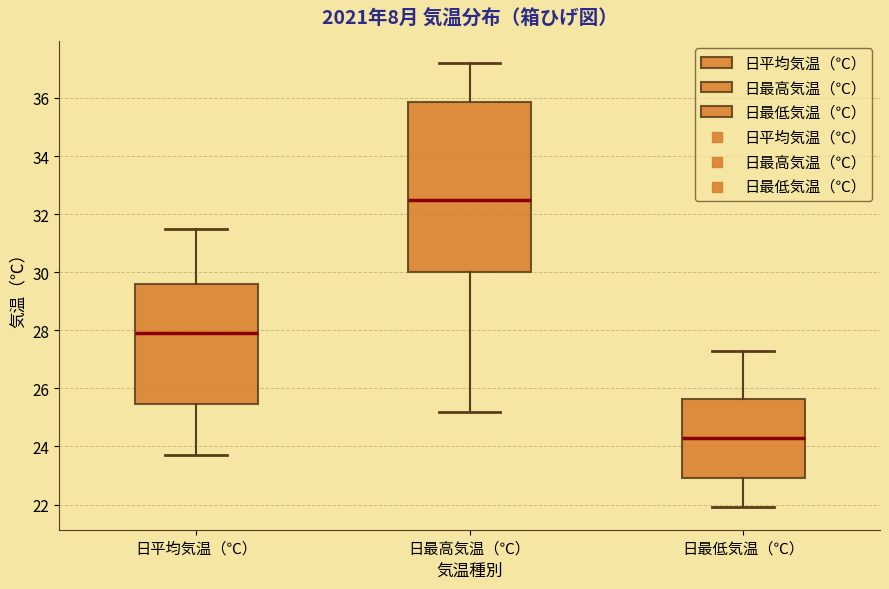

Reading left to right, transcribe this box plot: for each box, give where its median line is, the range the box spans, and where its two whiskers end, as read against the y-axis. The values are not printed on the chart, so give them approximately, as read against the axis.

日平均気温（℃）: median 28.0, box 25.4 to 29.6, whiskers 23.8 to 31.6
日最高気温（℃）: median 32.6, box 30.0 to 35.8, whiskers 25.2 to 37.2
日最低気温（℃）: median 24.4, box 23.0 to 25.6, whiskers 22.0 to 27.4